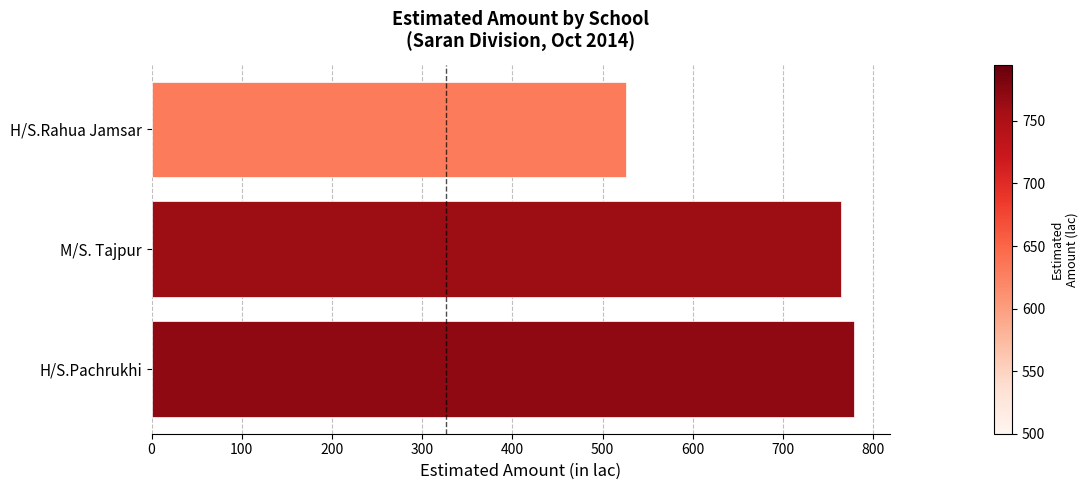

What is the change in value from H/S.Pachrukhi to H/S.Rahua Jamsar?

-253.0